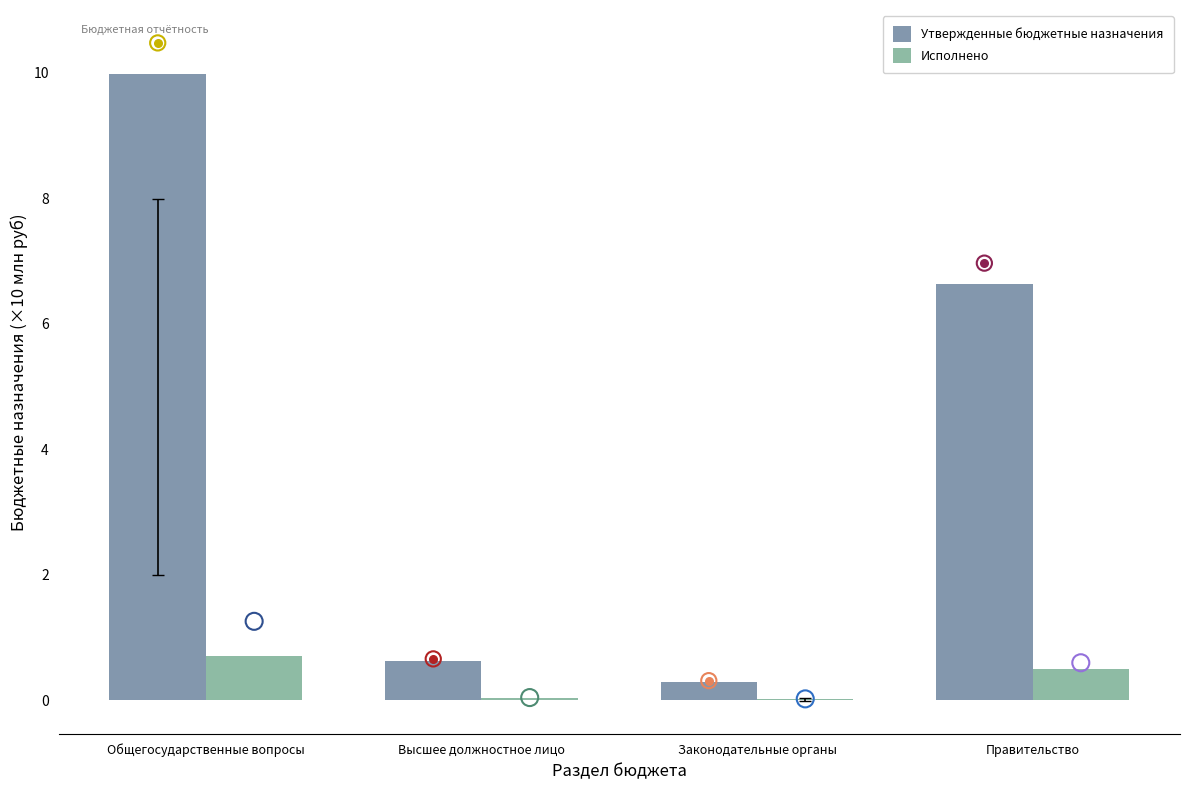

At which category is the sum across all series the highest?

Общегосударственные вопросы